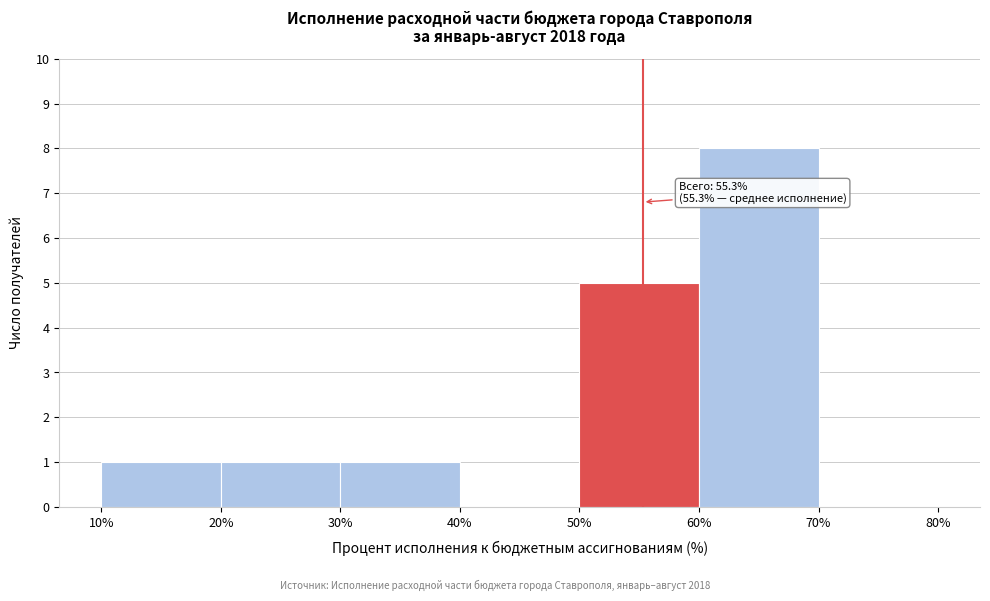

Over which range of the x-axis is the bar tallest?

60% to 70%